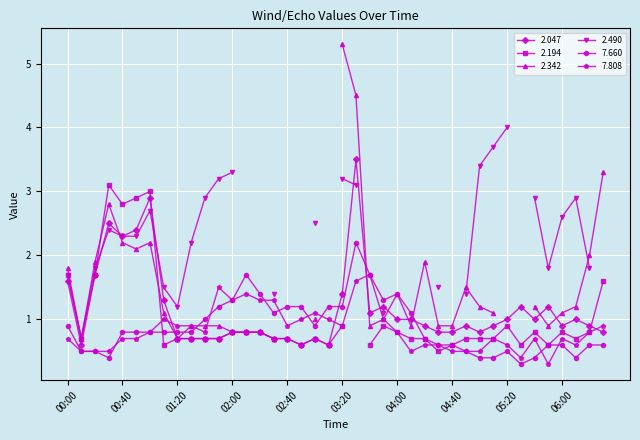

True or false: 7.660 and 7.808 cross at least once.

True